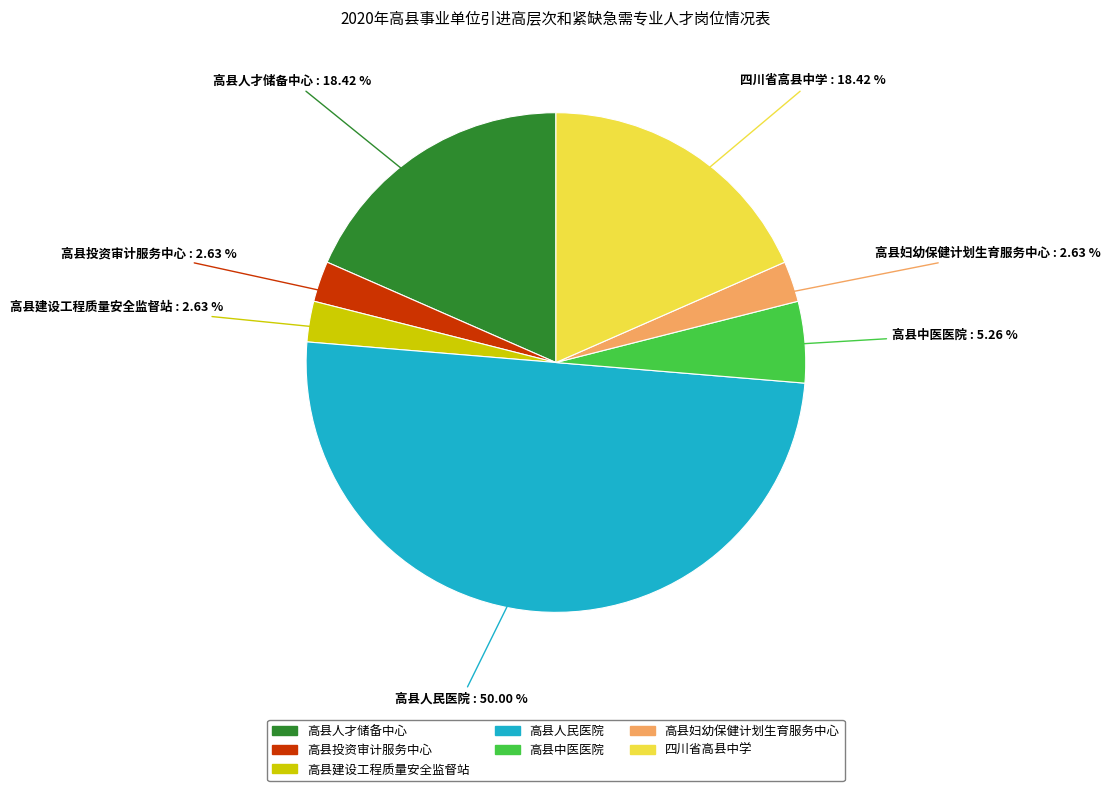

Between 高县人民医院 and 高县建设工程质量安全监督站, which is larger?

高县人民医院